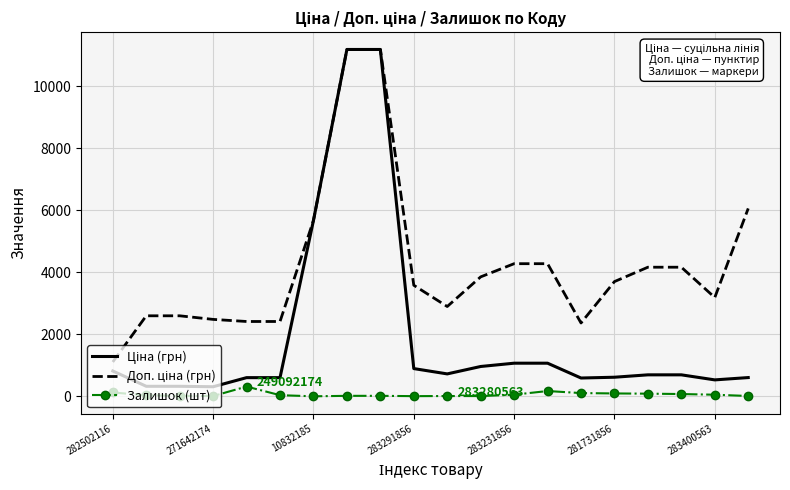

What is the maximum value shown in the chart?

11188.2